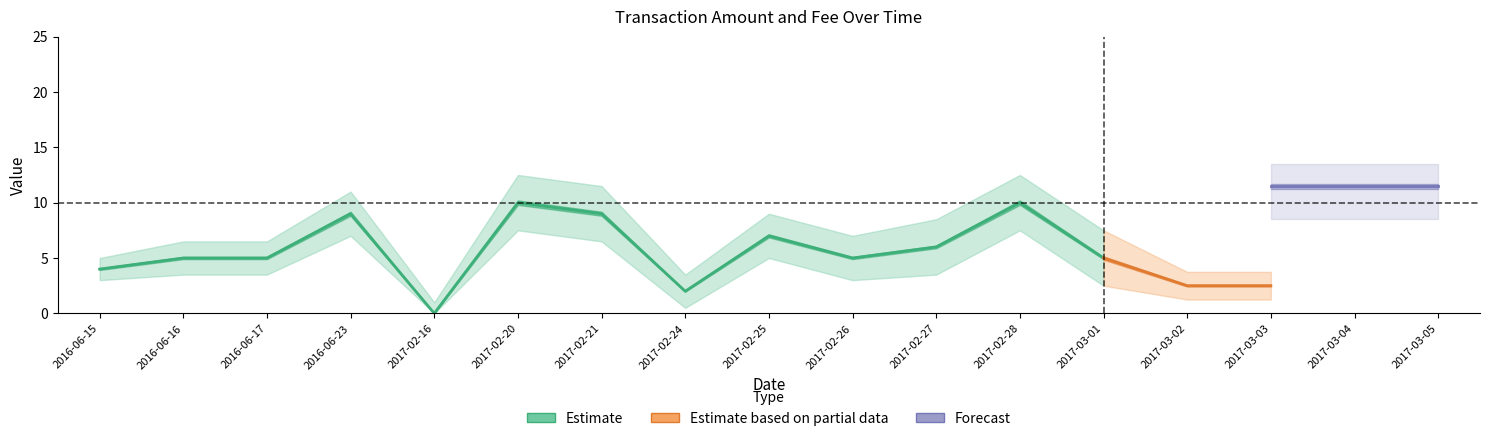

At which category does the chart reach its minimum across all series?

2017-02-16